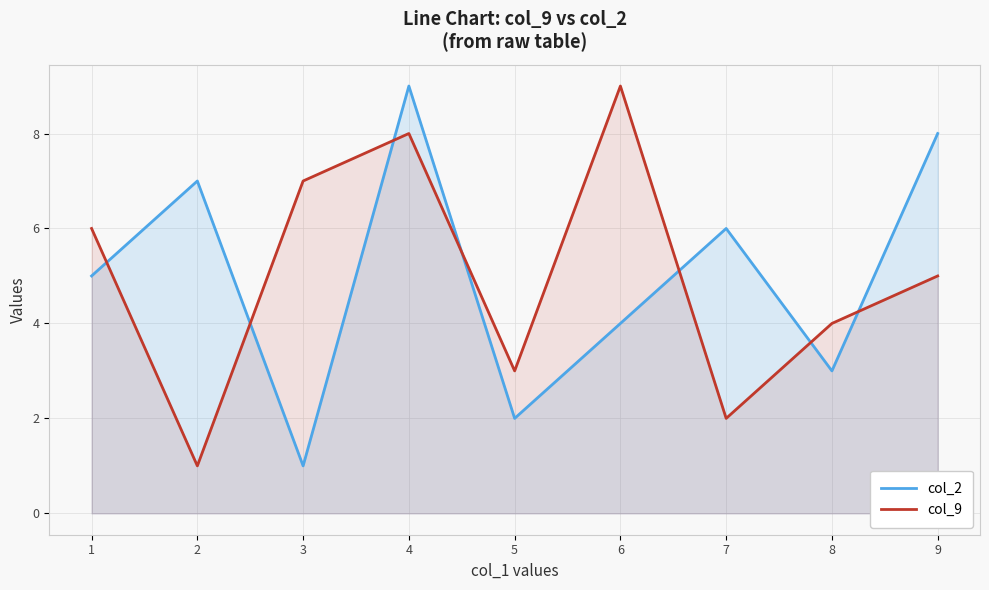

True or false: col_9 and col_2 intersect in this chart.

True